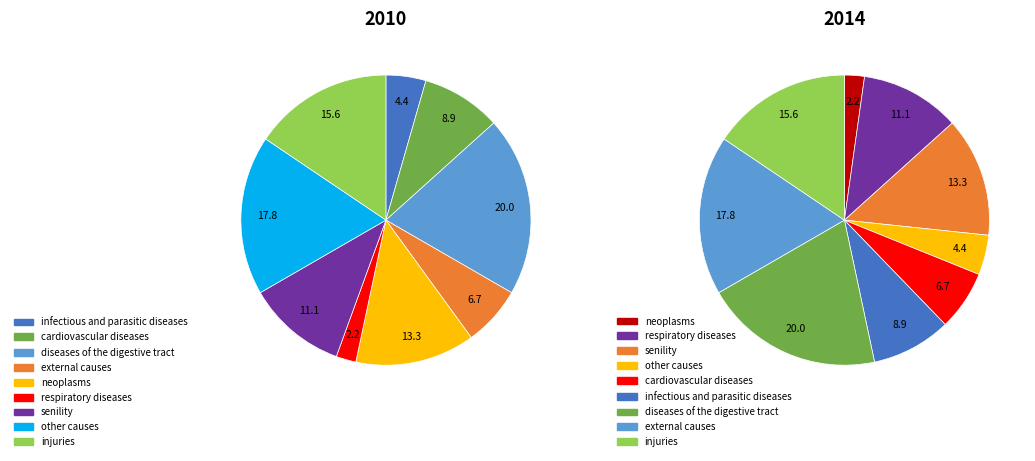

To the nearest percent, what portion does 1 represent?

4%